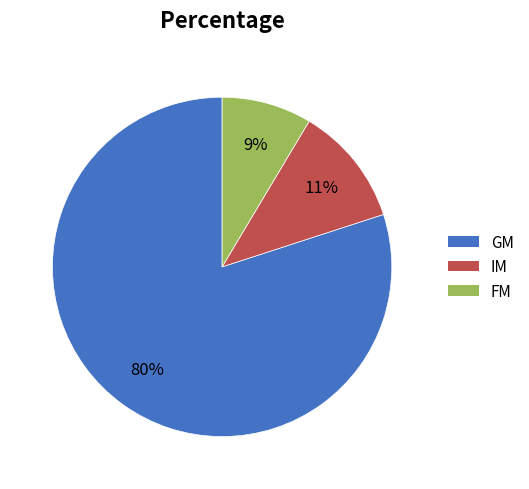

Which category has the biggest portion of the pie?

GM